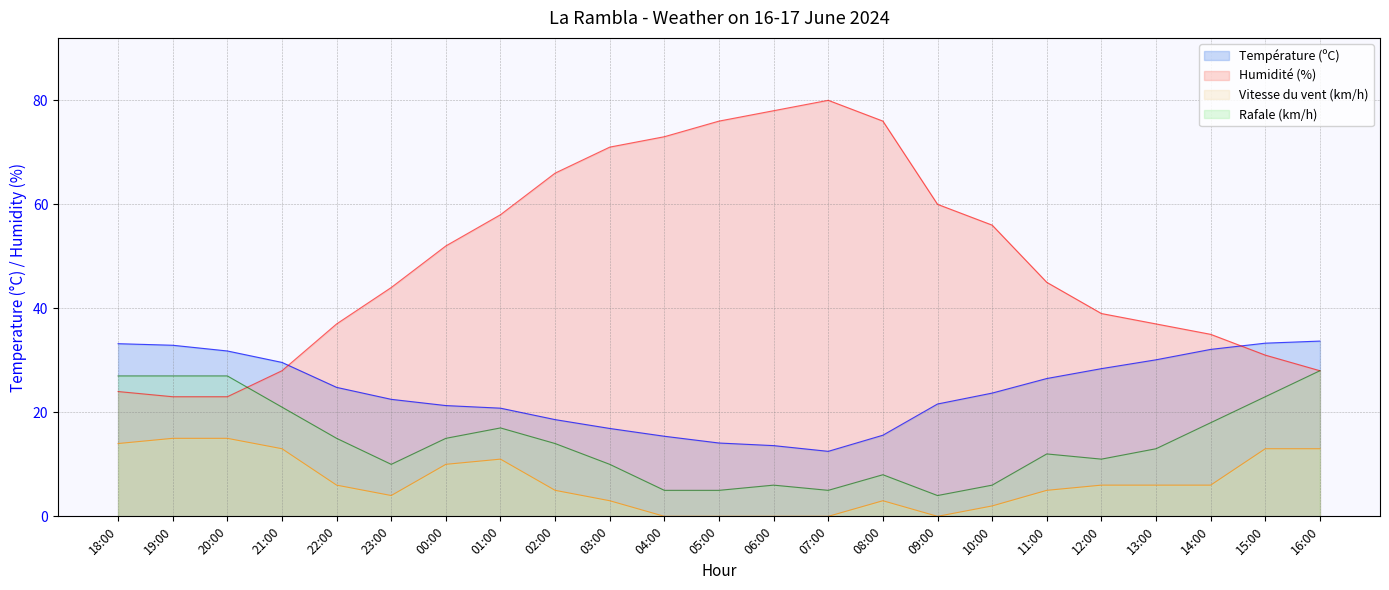

Reading right to left, extract all data points from this chart.

Température (ºC): 33.7	33.3	32.1	30.1	28.4	26.5	23.7	21.6	15.6	12.5	13.6	14.1	15.4	16.9	18.6	20.8	21.3	22.5	24.8	29.6	31.8	32.9	33.2
Humidité (%): 28.0	31.0	35.0	37.0	39.0	45.0	56.0	60.0	76.0	80.0	78.0	76.0	73.0	71.0	66.0	58.0	52.0	44.0	37.0	28.0	23.0	23.0	24.0
Vitesse du vent (km/h): 13.0	13.0	6.0	6.0	6.0	5.0	2.0	0.0	3.0	0.0	0.0	0.0	0.0	3.0	5.0	11.0	10.0	4.0	6.0	13.0	15.0	15.0	14.0
Rafale (km/h): 28.0	23.0	18.0	13.0	11.0	12.0	6.0	4.0	8.0	5.0	6.0	5.0	5.0	10.0	14.0	17.0	15.0	10.0	15.0	21.0	27.0	27.0	27.0